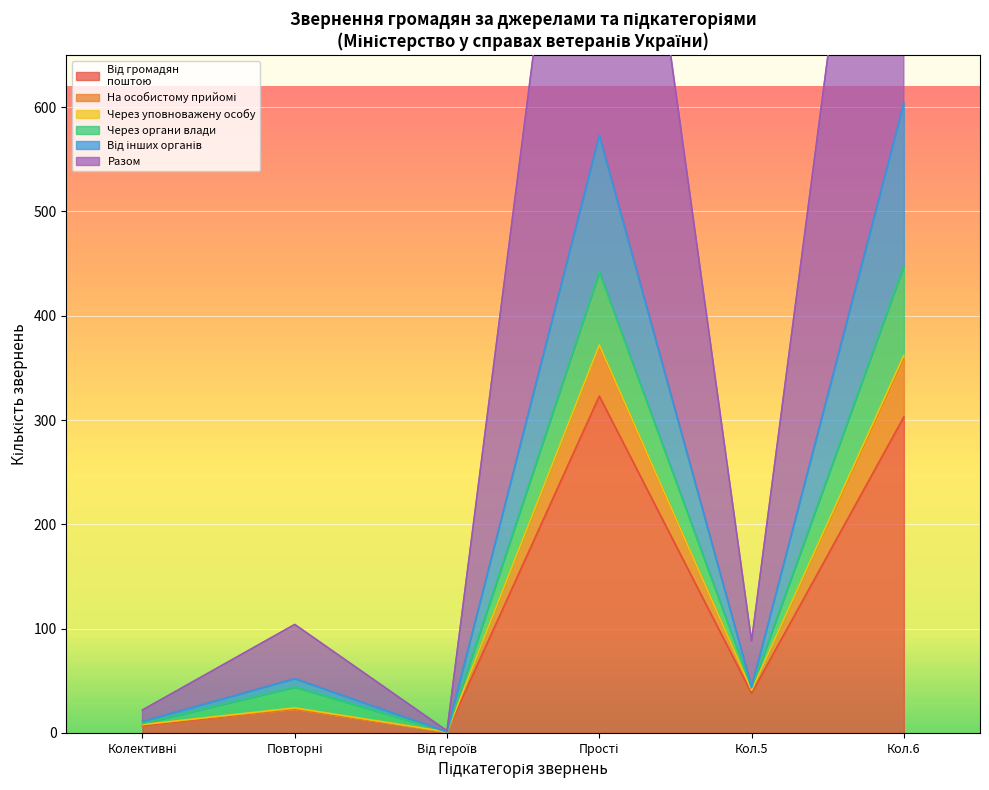

True or false: Від інших органів has a value of 17 at Повторні.

False